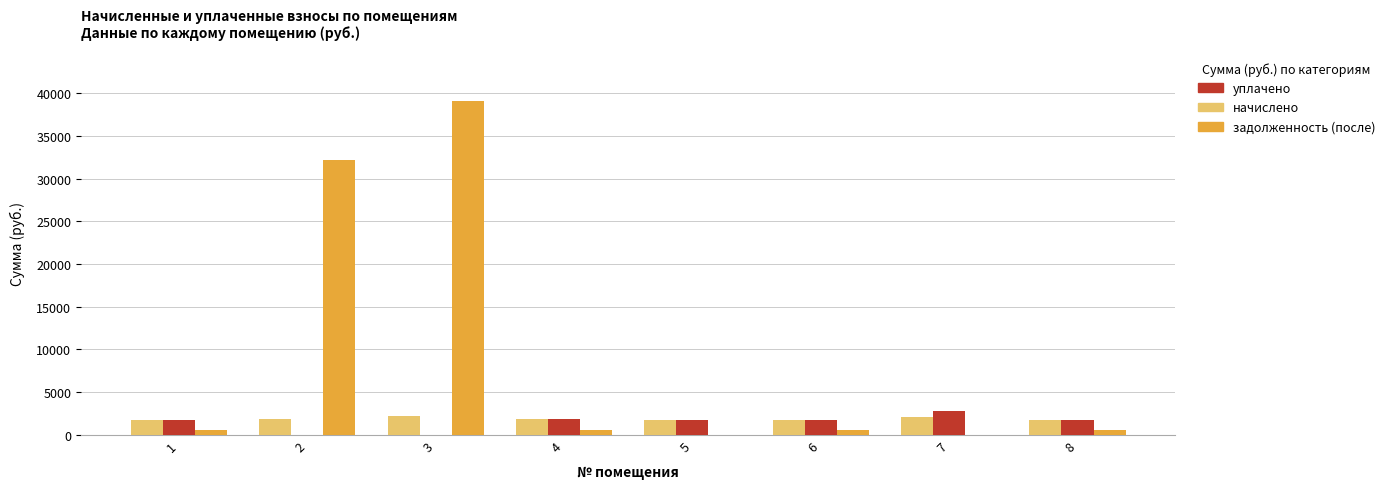

Which series changed the most between 2 and 8?

задолженность (после)